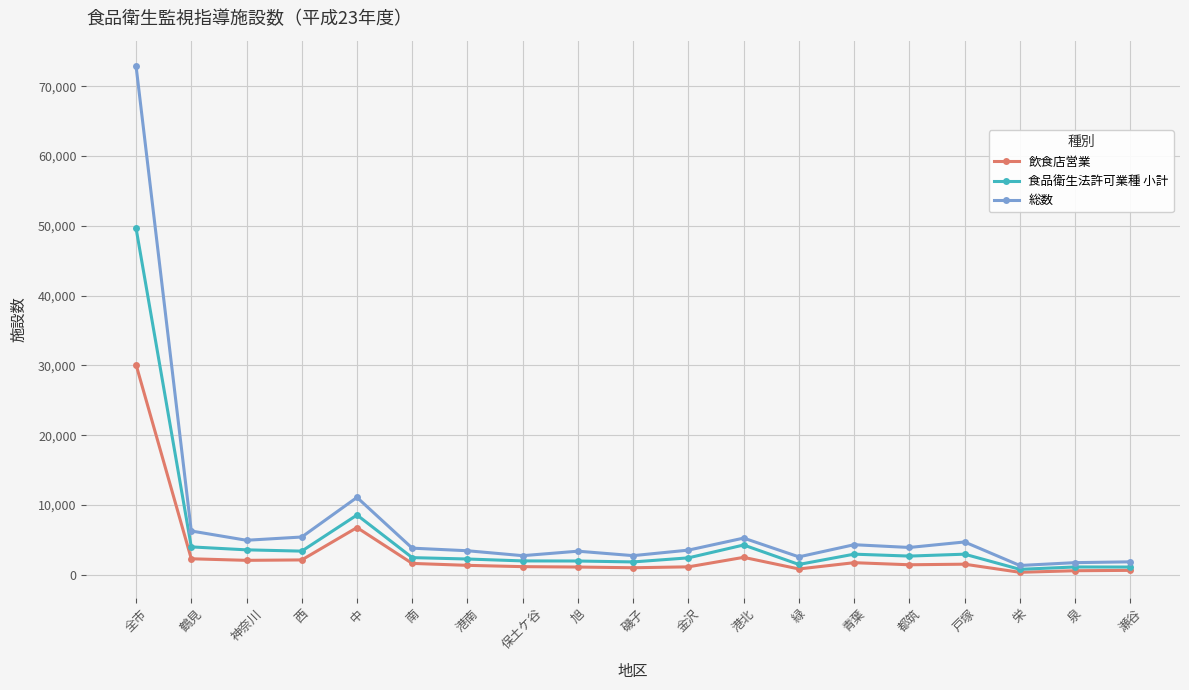

What is the total value across all series at 戸塚?

9148